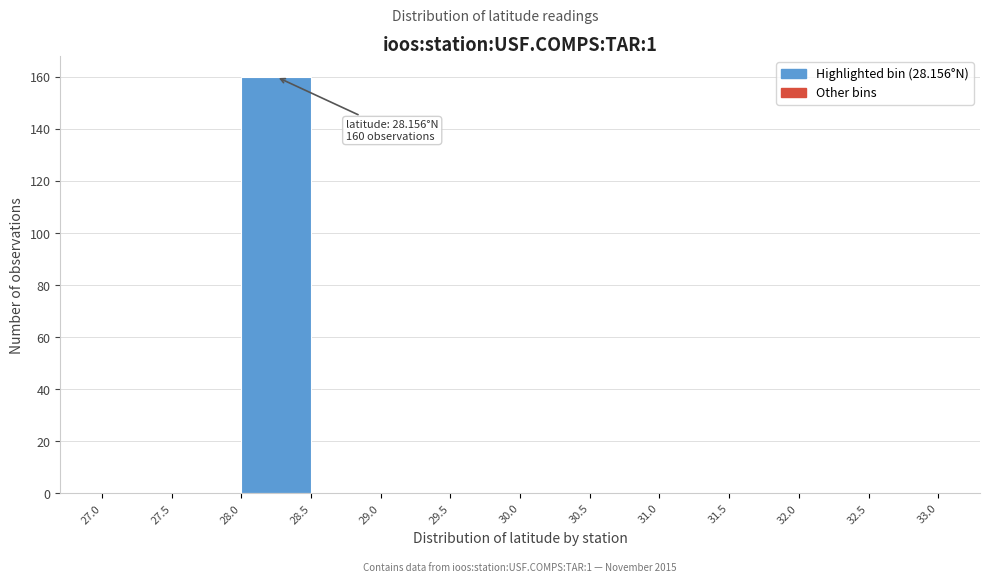

Which range on the x-axis has the tallest bar?

28.0 to 28.5